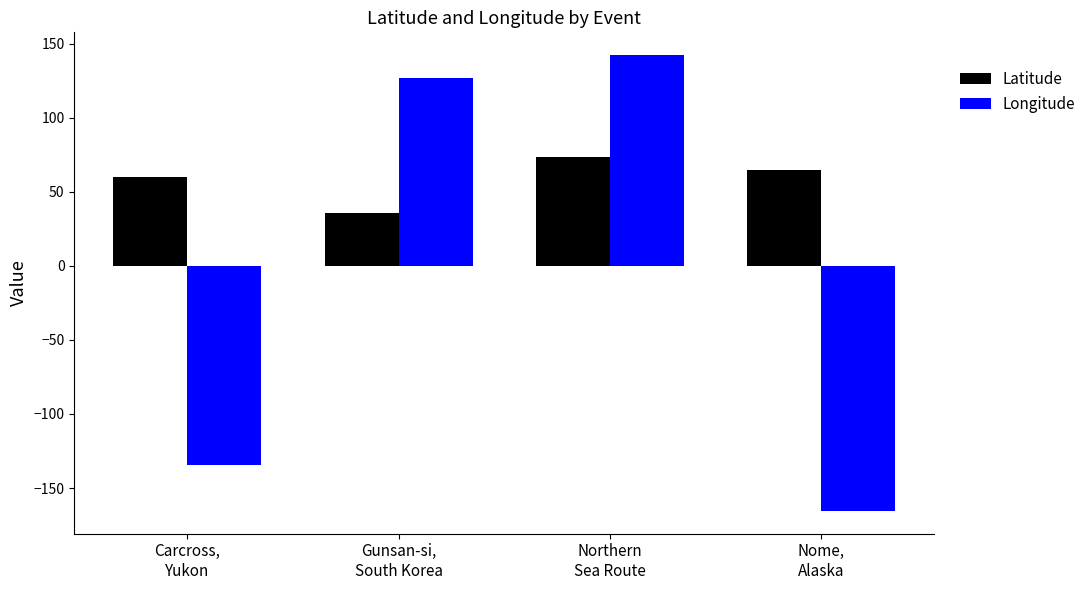

What is the difference between the maximum and minimum values in the Longitude series?

307.7